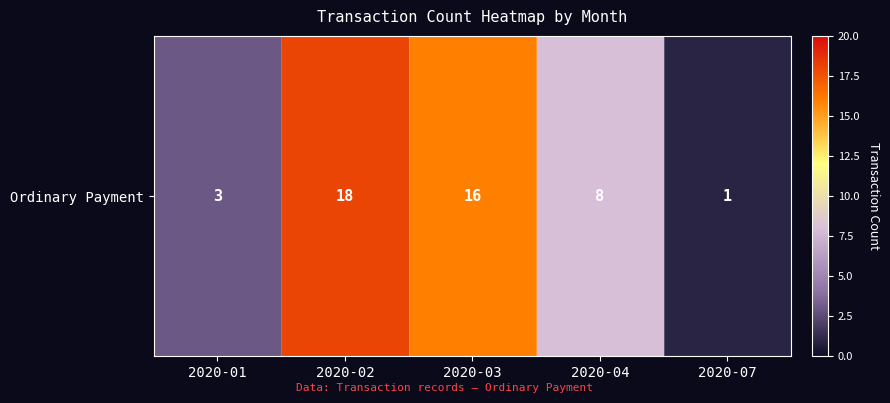

Which label corresponds to the largest value in the chart?

2020-02